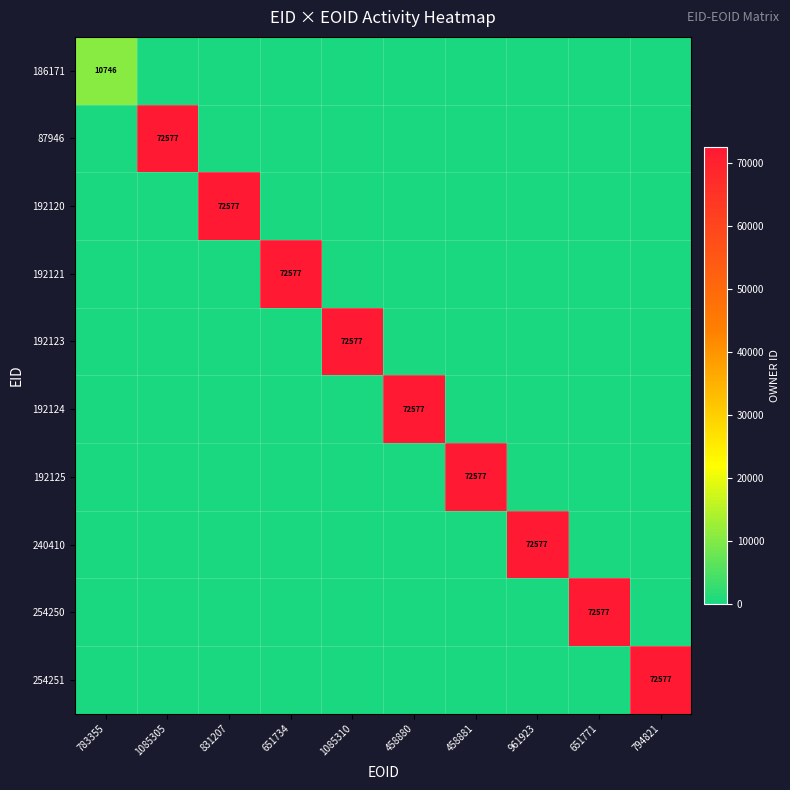

The value of 87946 at 1085305 is 124478. True or false?

False